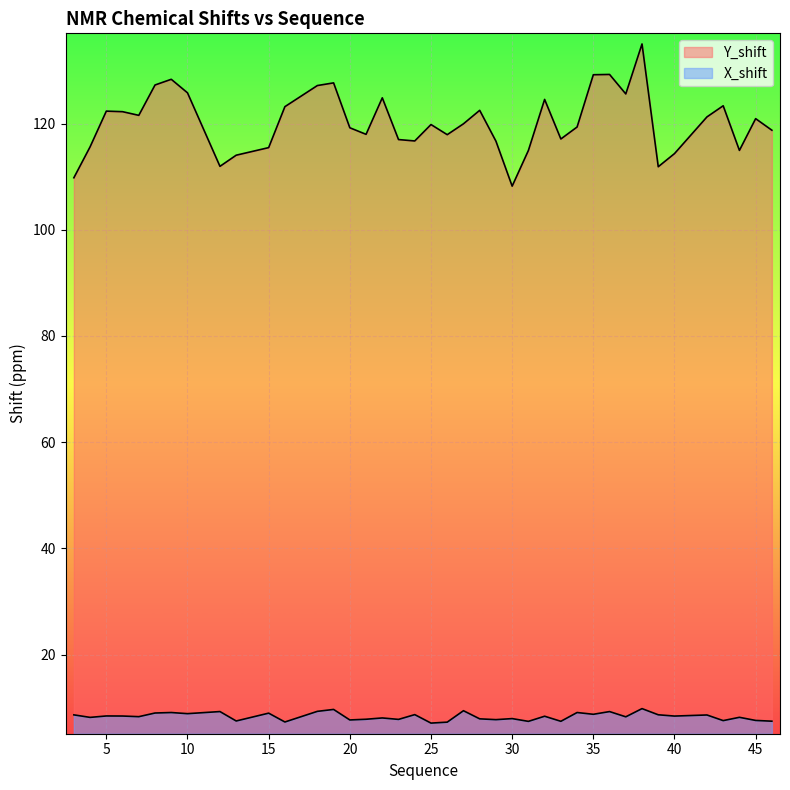

At which label does Y_shift first exceed 119?

5